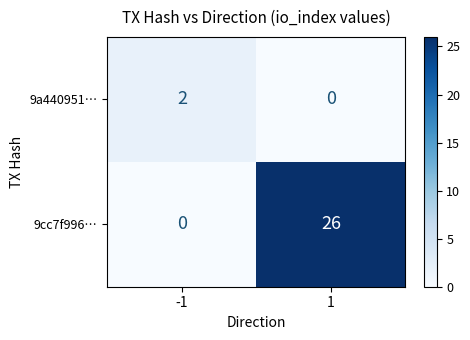

The value of 9a440951… at -1 is 2. True or false?

True